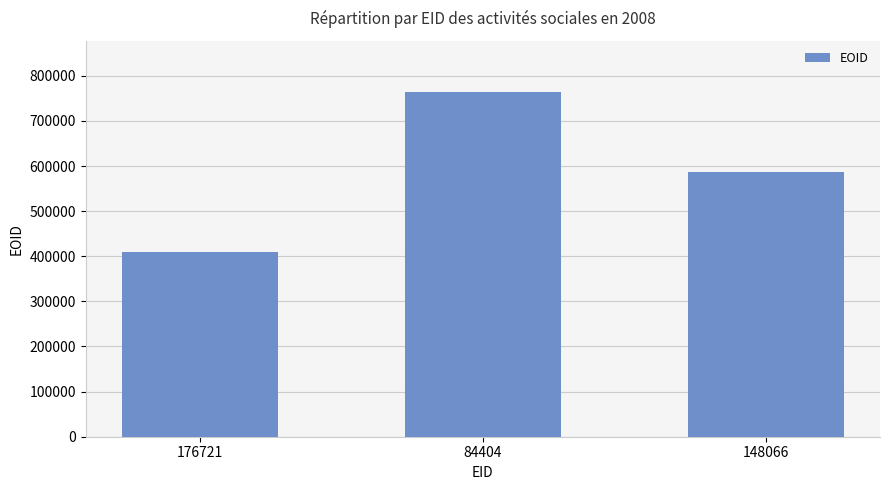

What is the difference between the maximum and second lowest values?

177256